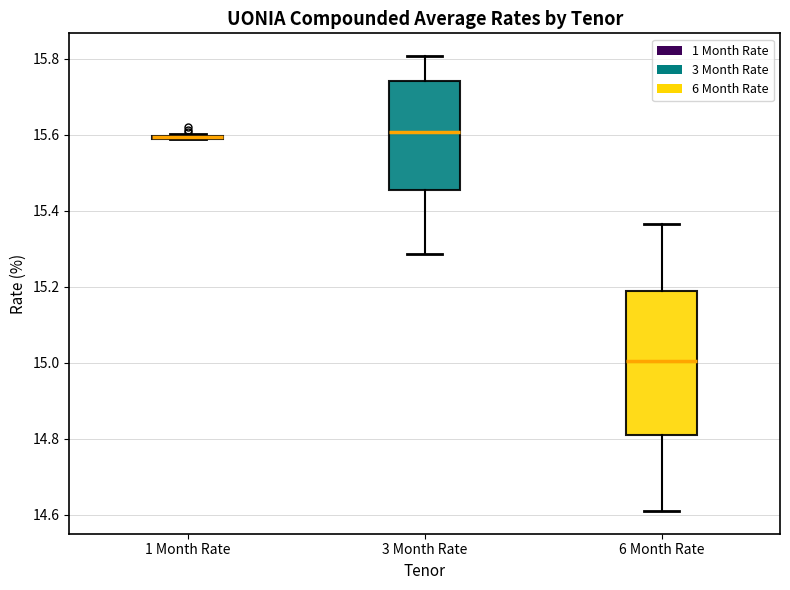

Reading left to right, transcribe this box plot: for each box, give where its median line is, the range the box spans, and where its two whiskers end, as read against the y-axis. The values are not printed on the chart, so give them approximately, as read against the axis.

1 Month Rate: box collapsed to a line at 15.60, whiskers 15.60 to 15.60
3 Month Rate: median 15.60, box 15.46 to 15.74, whiskers 15.28 to 15.80
6 Month Rate: median 15.00, box 14.80 to 15.18, whiskers 14.62 to 15.36